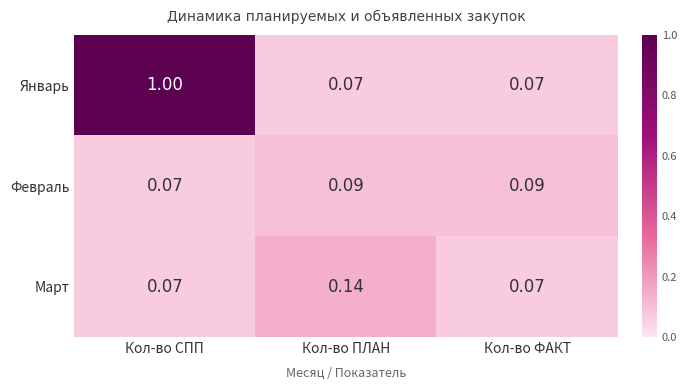

Where is Февраль nearest to the value 0?

Кол-во СПП